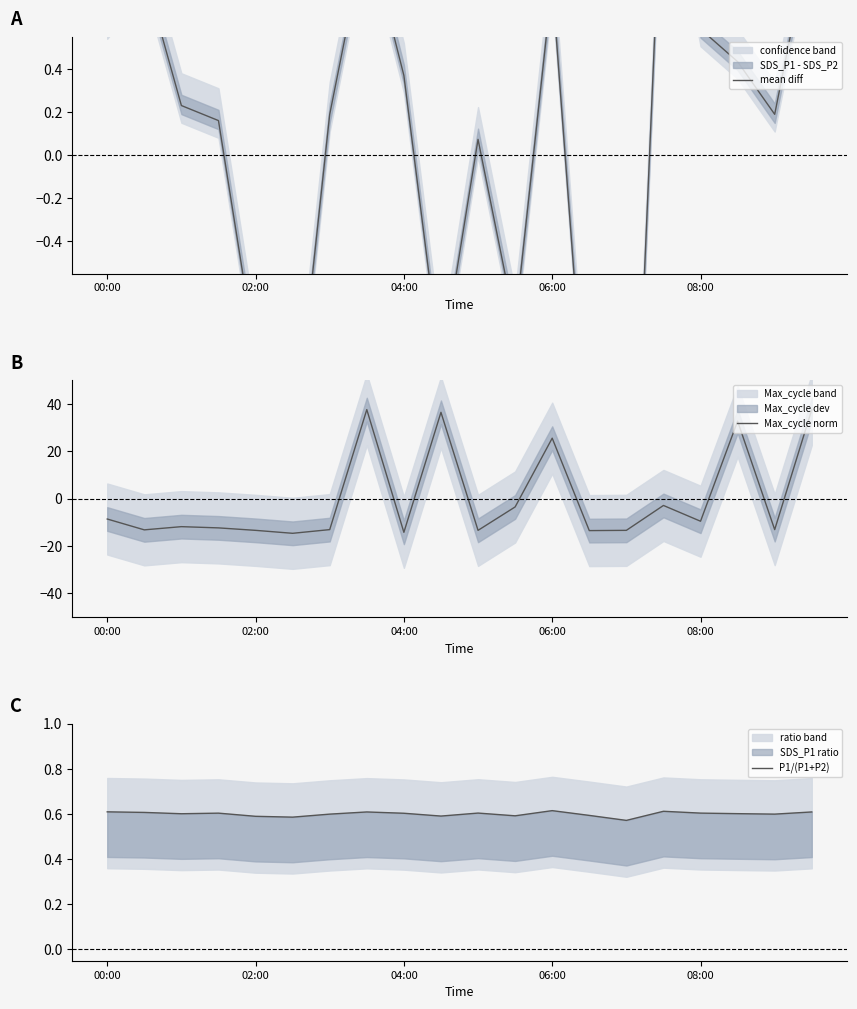

What is the highest value of the Max_cycle norm series?

37.6